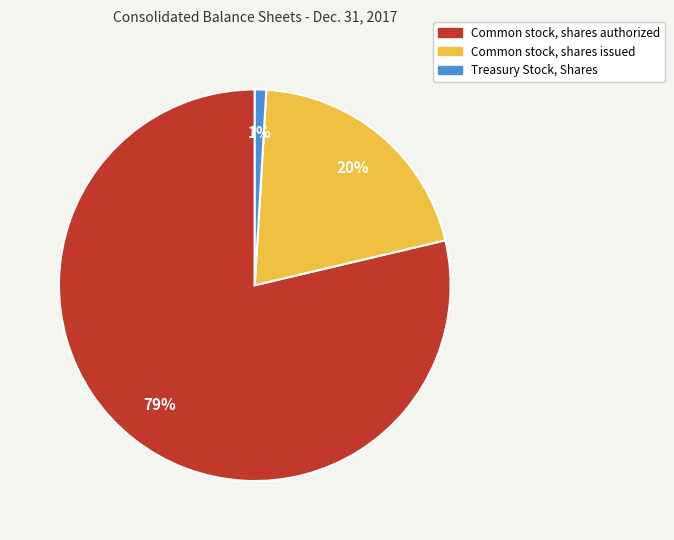

Between Common stock, shares authorized and Treasury Stock, Shares, which is larger?

Common stock, shares authorized